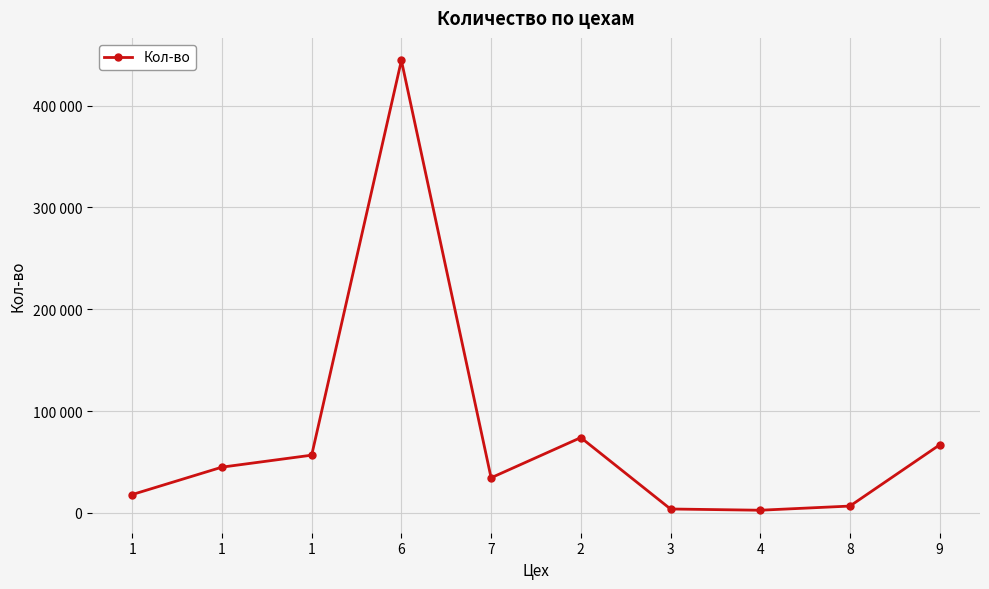

Does the chart have visible grid lines?

Yes